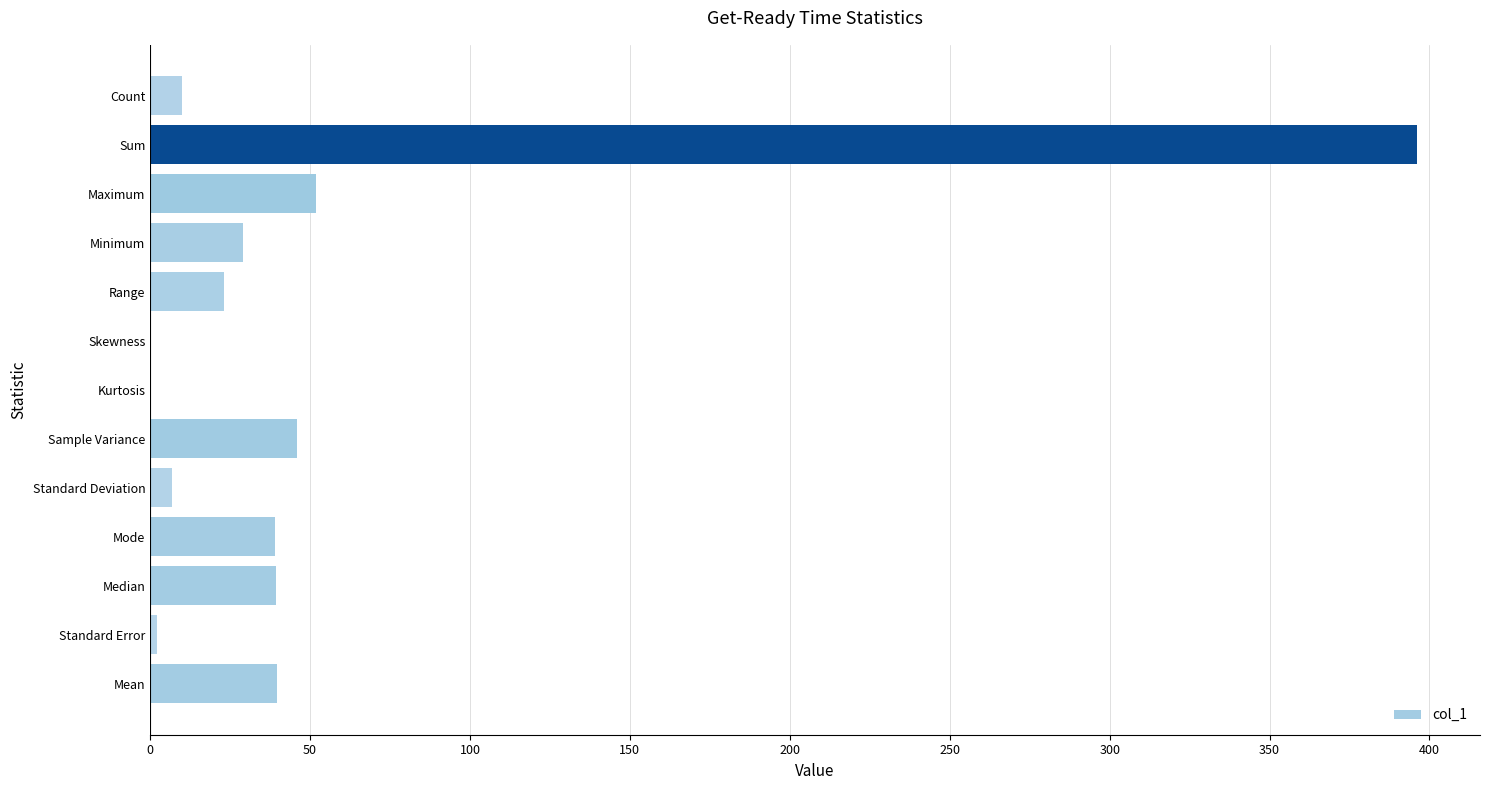

Is it true that the value at Mode is 39.0?

True